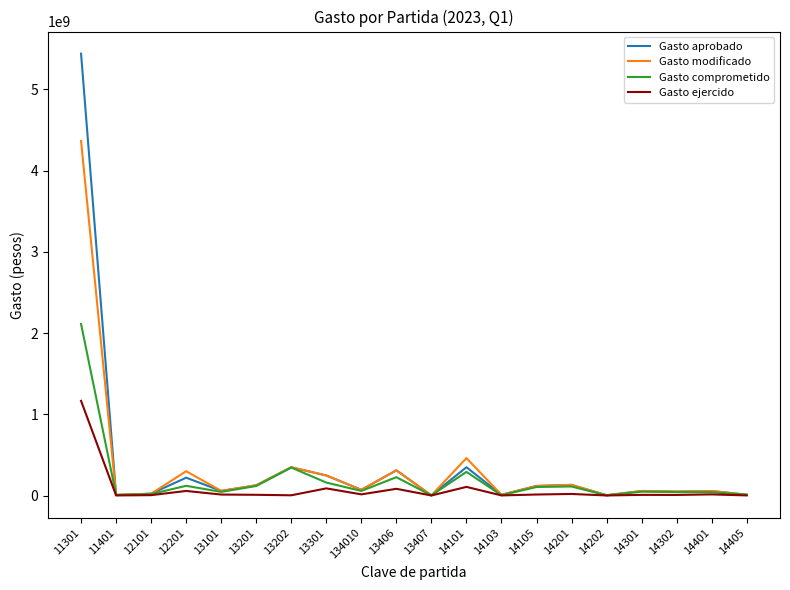

What is the average value of the Gasto modificado series?

337278062.9